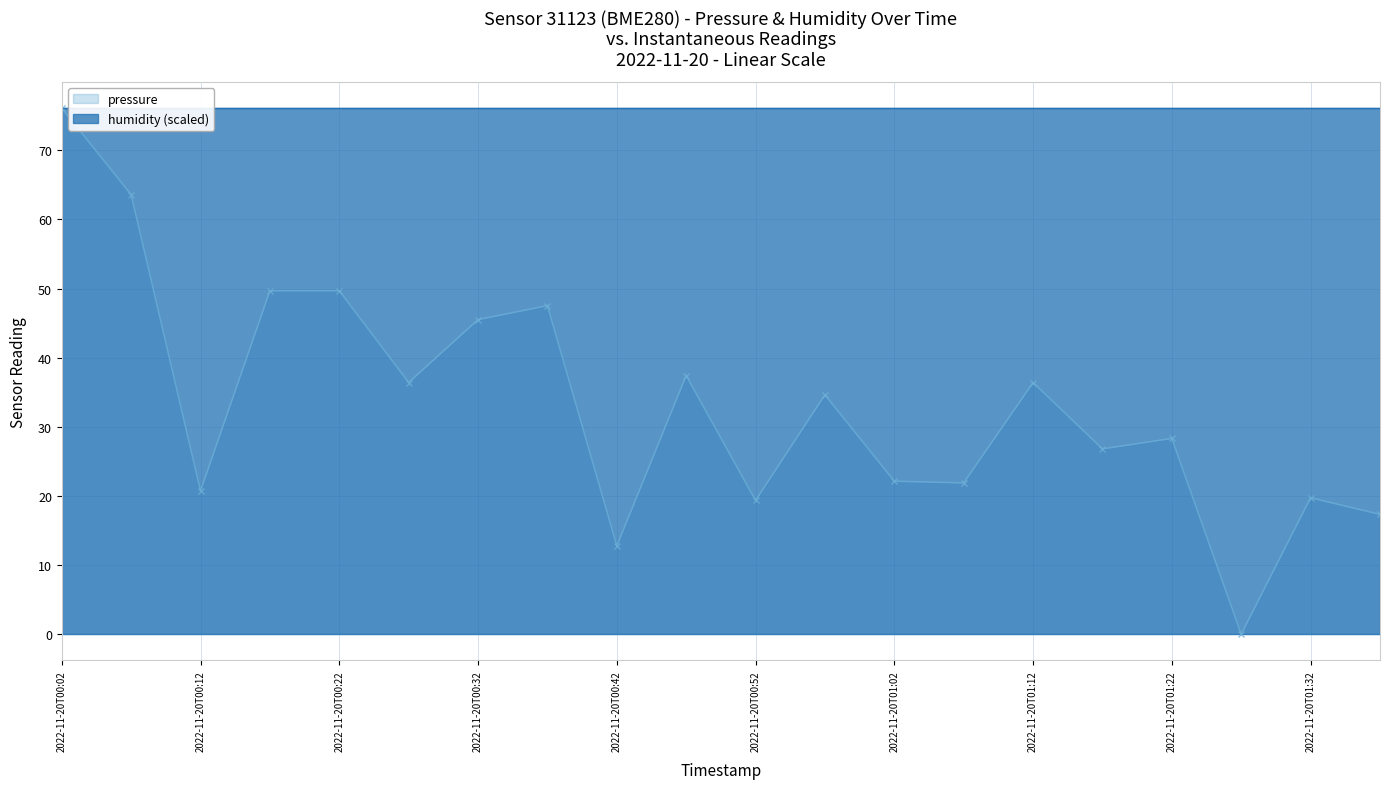

The value at 2022-11-20T01:02 is 22.1. True or false?

True